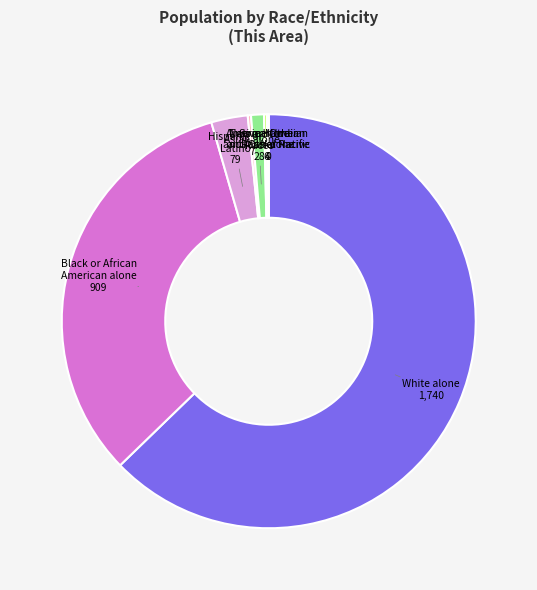

Is it true that White alone is 63% of the pie?

True